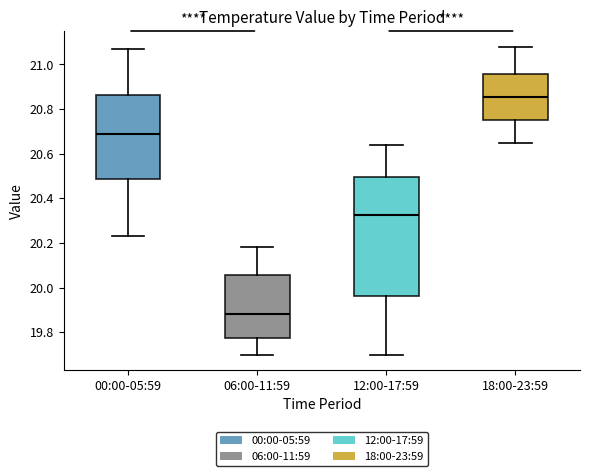

Where does the lower whisker of the box for 06:00-11:59 end on the y-axis? The values are not printed on the chart, so give them approximately, as read against the axis.

19.70